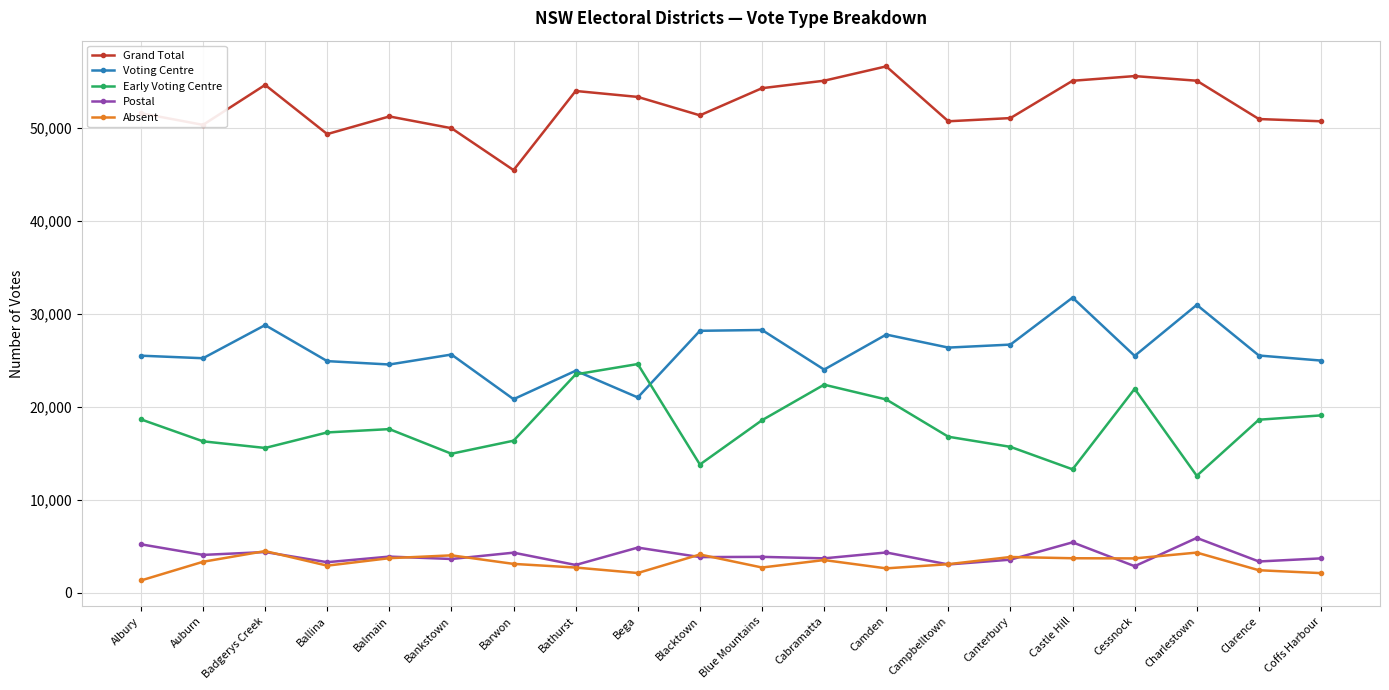

What is the spread (max minus min) of values at Bega?

51243